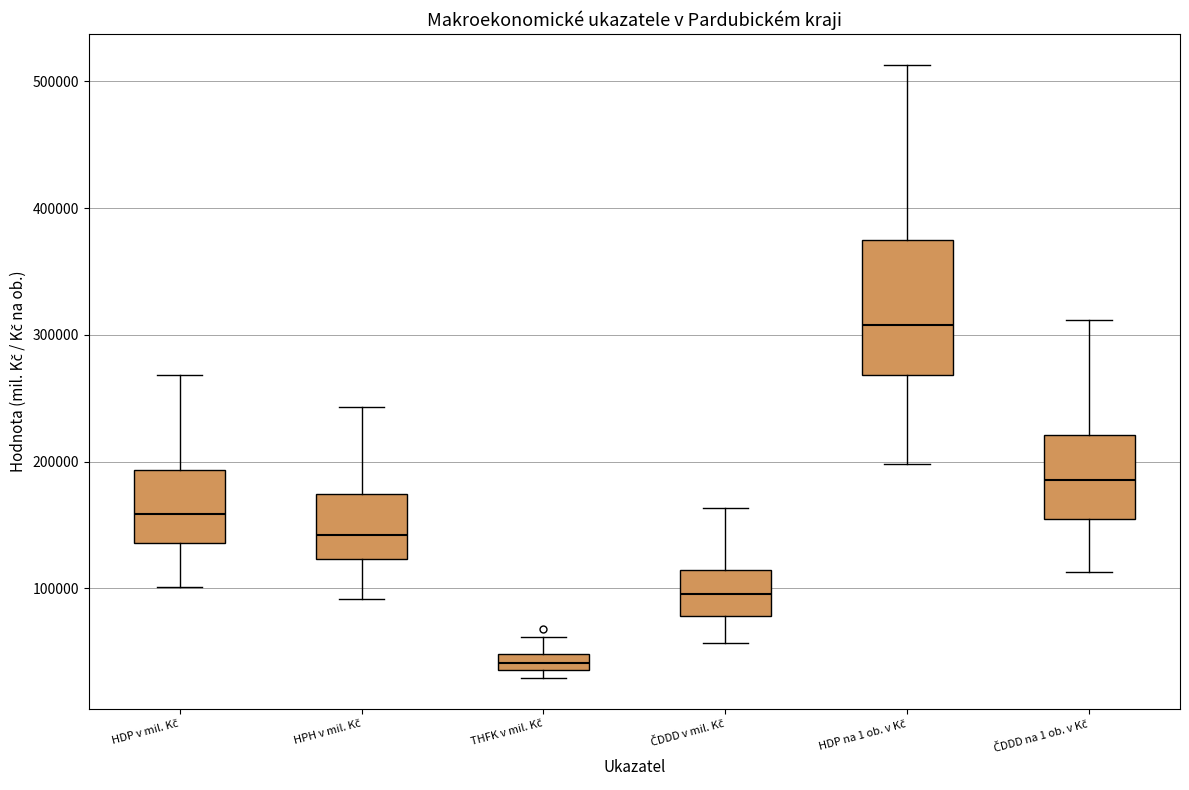

Which box has the highest median line?

HDP na 1 ob. v Kč